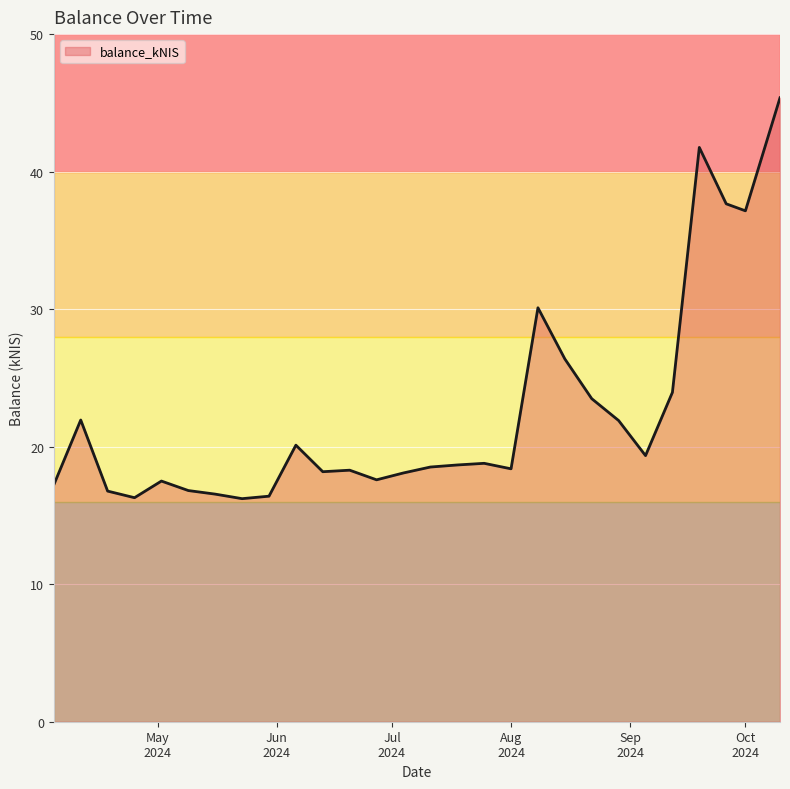

What is the maximum value shown in the chart?

45.4